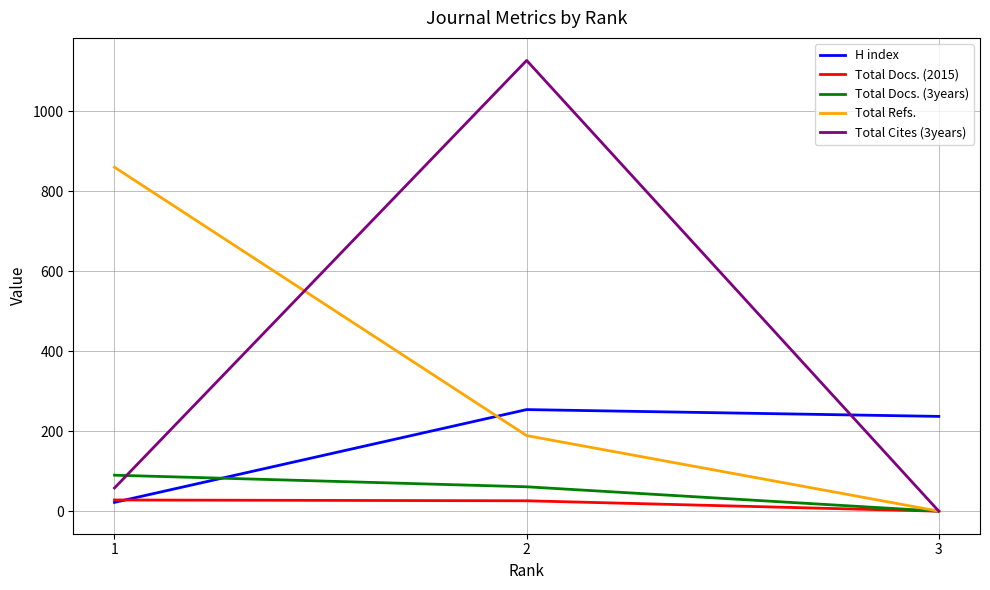

Which series has the widest spread of values?

Total Cites (3years)